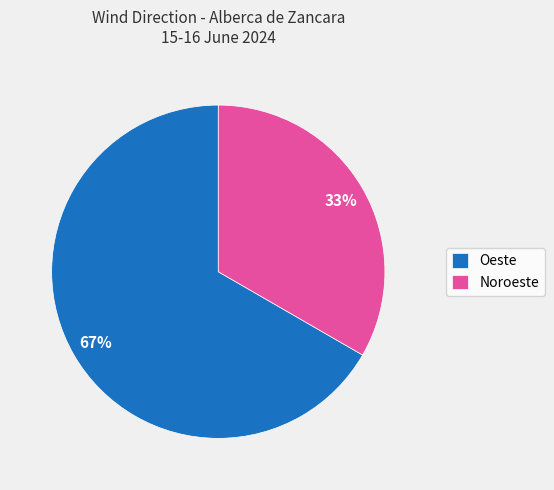

How many segments does this pie chart have?

2